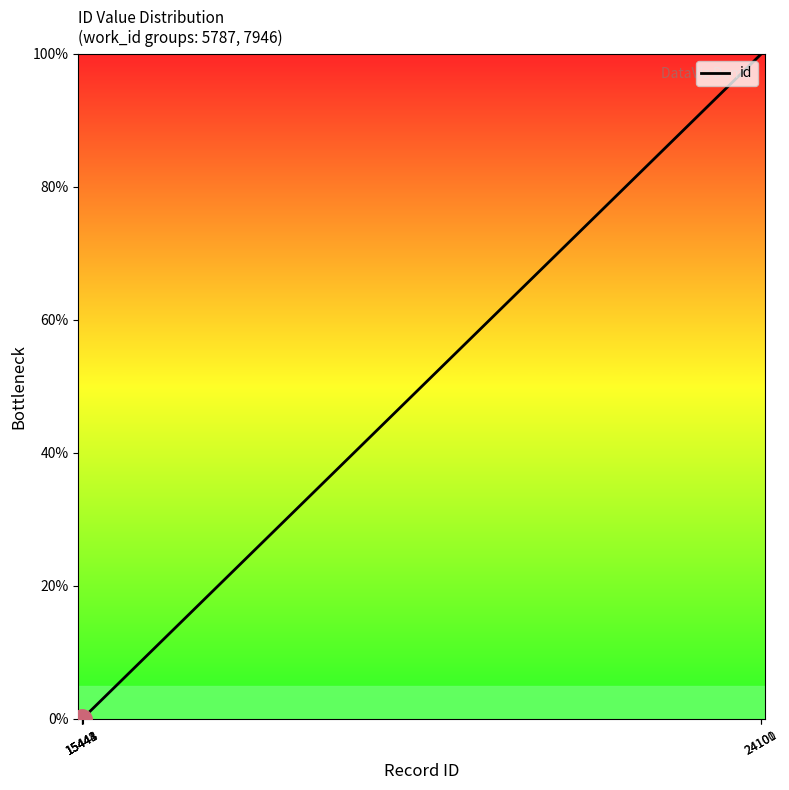

Is this an area chart (filled region under the line)?

No